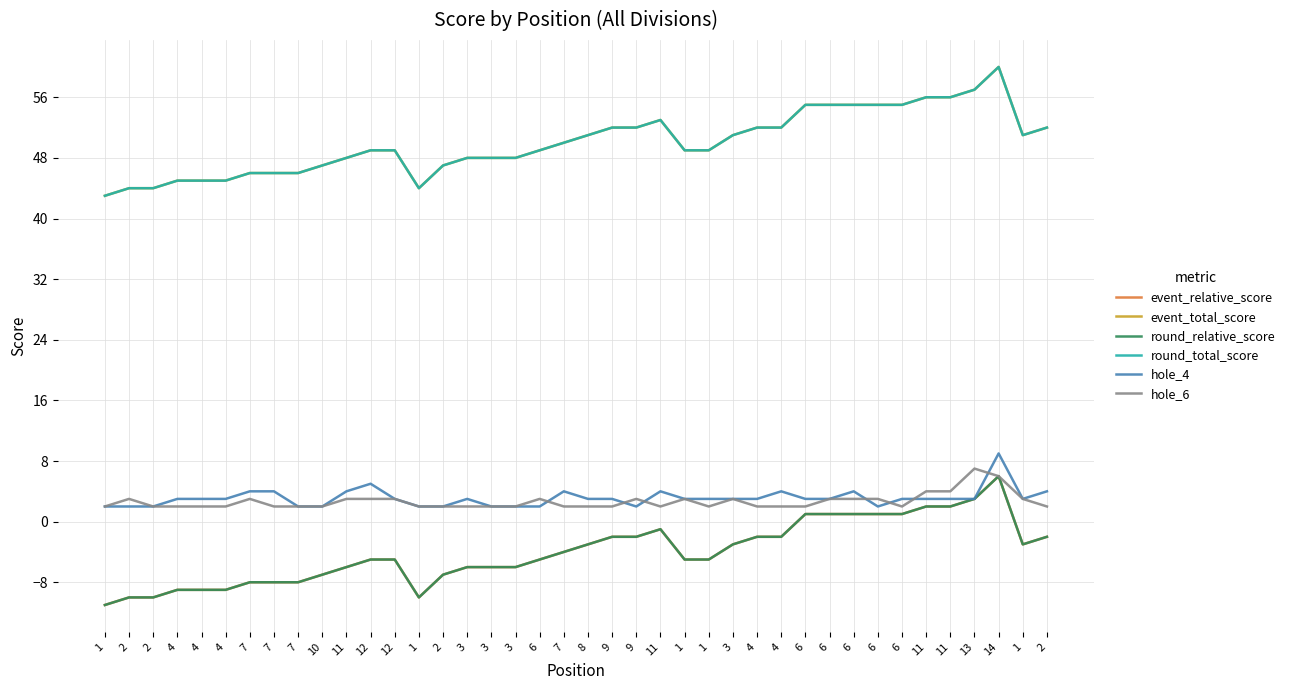

What is the highest value of the event_total_score series?

60